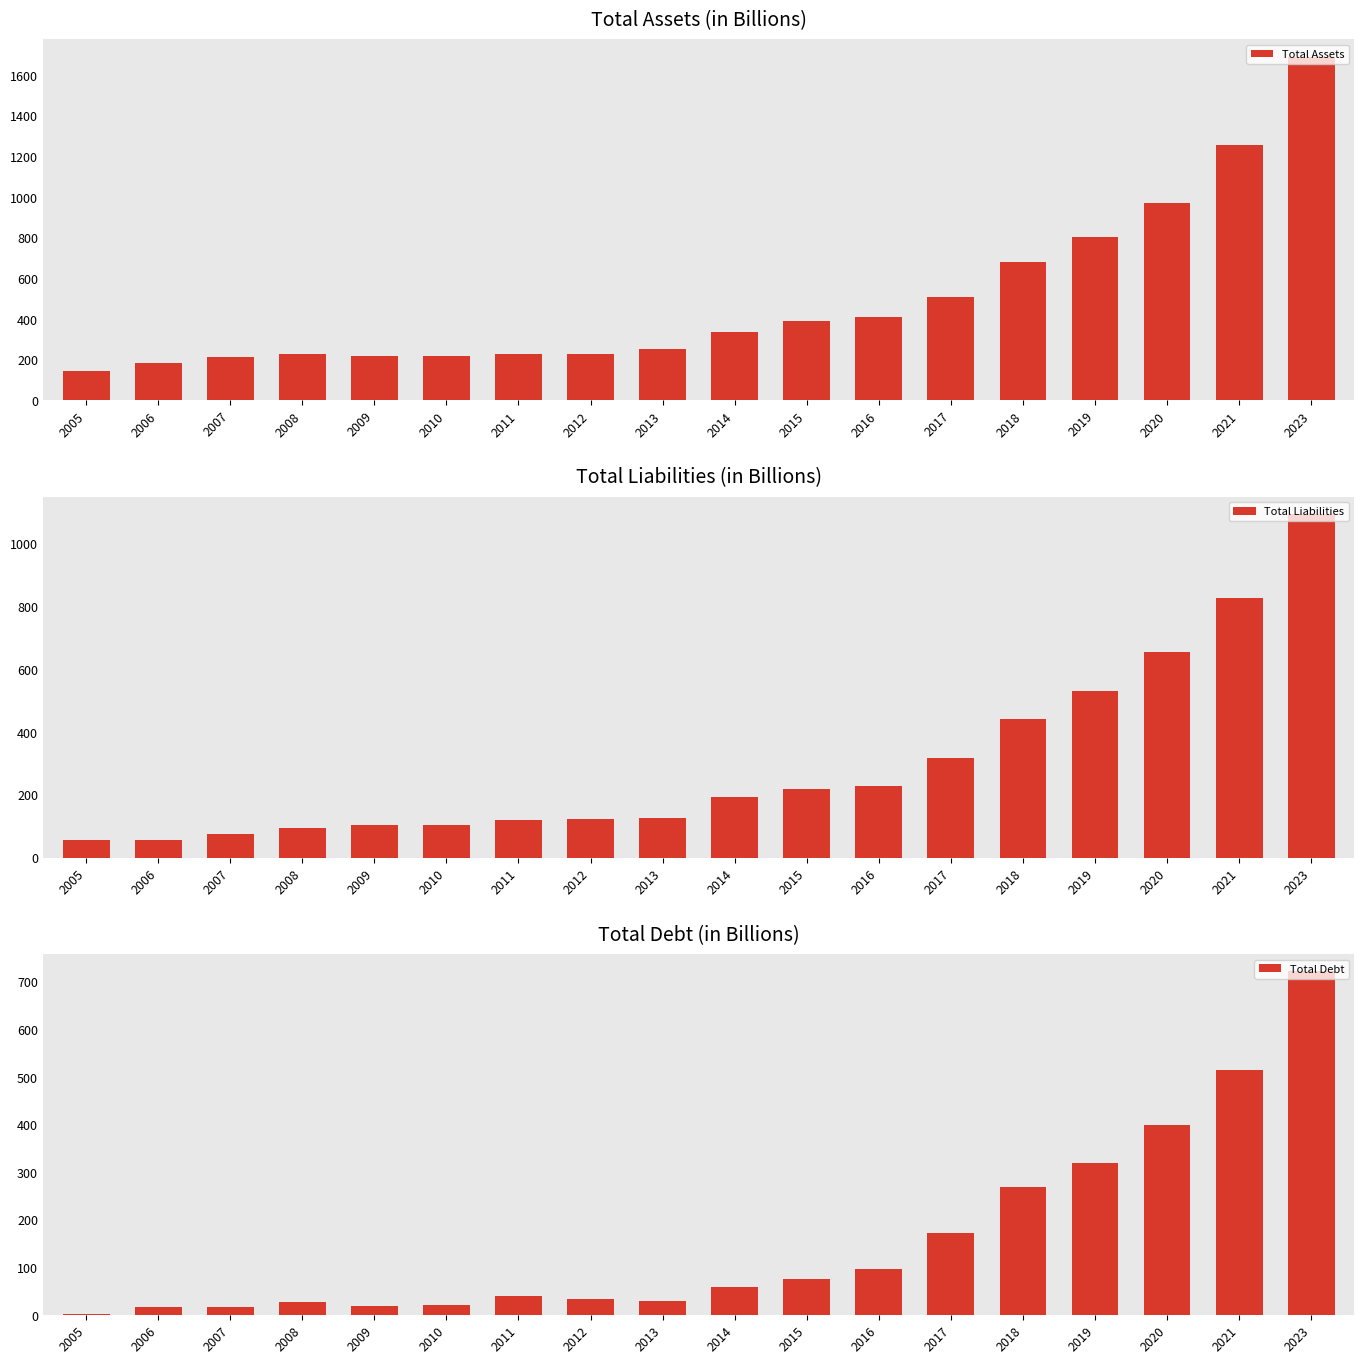

At which category is the sum across all series the highest?

2023